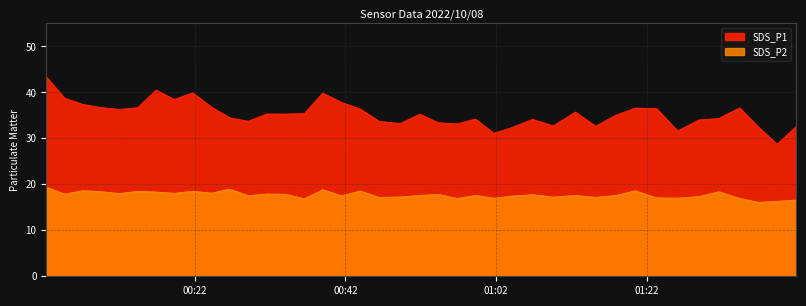

Reading left to right, list all the values displayed in this chart.

SDS_P1: 43.4	38.8	37.4	36.7	36.3	36.7	40.5	38.5	39.9	36.8	34.5	33.7	35.3	35.3	35.4	39.9	37.8	36.4	33.7	33.2	35.3	33.4	33.1	34.2	31.1	32.4	34.1	32.7	35.7	32.6	35.0	36.6	36.5	31.6	34.0	34.3	36.6	32.5	28.7	32.5
SDS_P2: 19.4	17.9	18.6	18.4	18.0	18.5	18.3	18.1	18.5	18.1	18.9	17.6	17.9	17.9	16.9	18.8	17.5	18.6	17.2	17.2	17.6	17.8	16.9	17.6	17.0	17.4	17.8	17.2	17.6	17.2	17.6	18.6	17.1	17.0	17.3	18.4	16.9	16.1	16.3	16.6